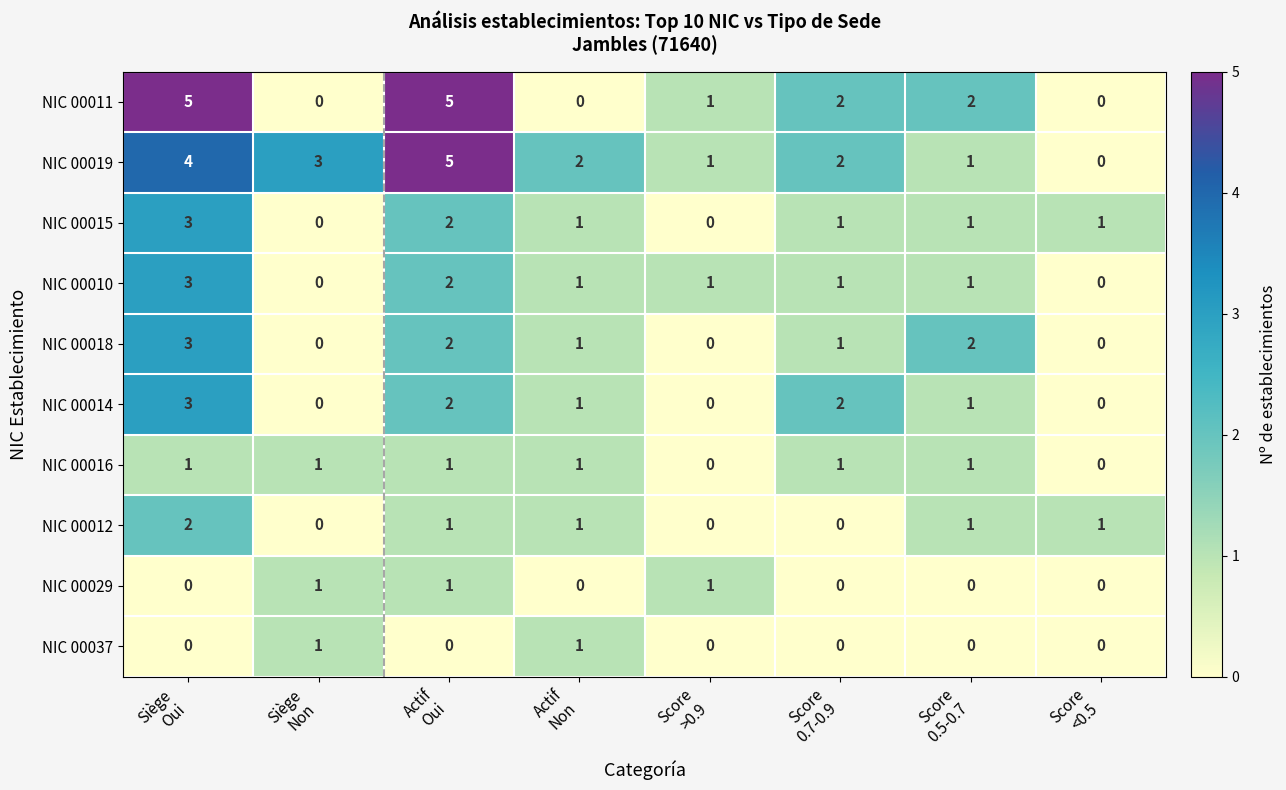

What is the sum of all NIC 00016 values?

6